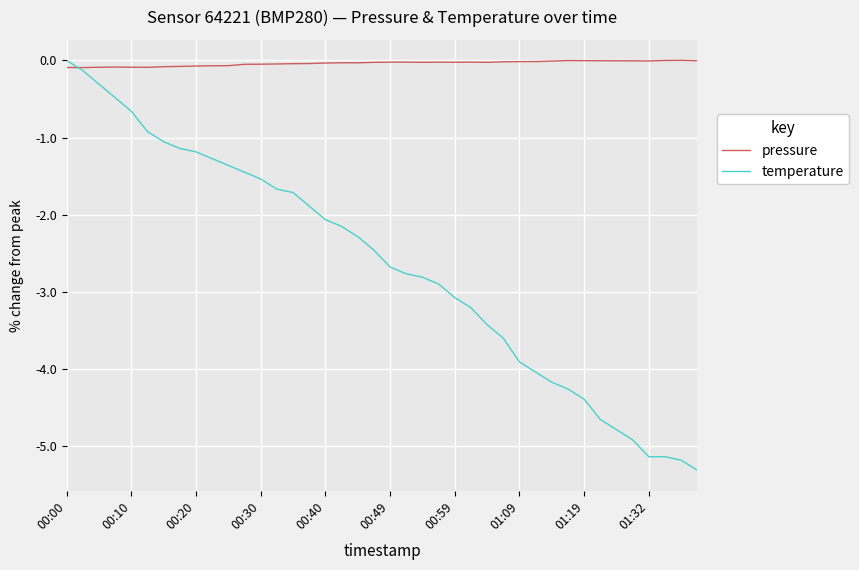

What is the lowest value of the temperature series?

-5.3